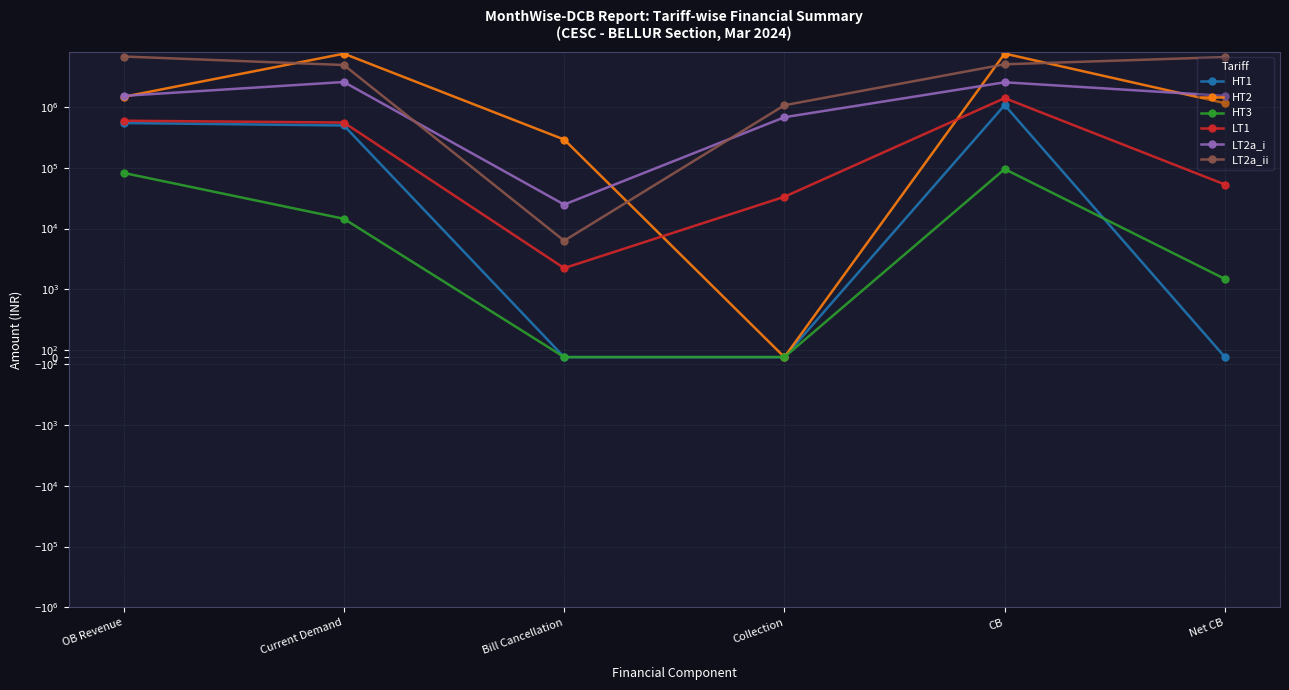

Which has a higher value, OB Revenue or Bill Cancellation?

OB Revenue